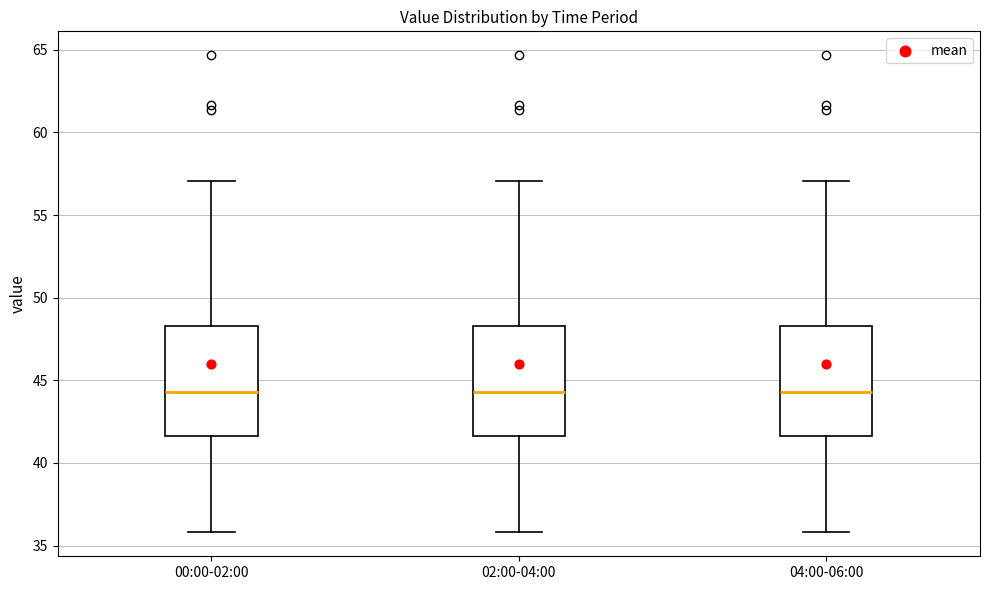

Reading left to right, read every box against the y-axis: the position of its median line, the range the box covers, and the ends of its whiskers. The values are not printed on the chart, so give them approximately, as read against the axis.

00:00-02:00: median 44.5, box 41.5 to 48.5, whiskers 36.0 to 57.0
02:00-04:00: median 44.5, box 41.5 to 48.5, whiskers 36.0 to 57.0
04:00-06:00: median 44.5, box 41.5 to 48.5, whiskers 36.0 to 57.0